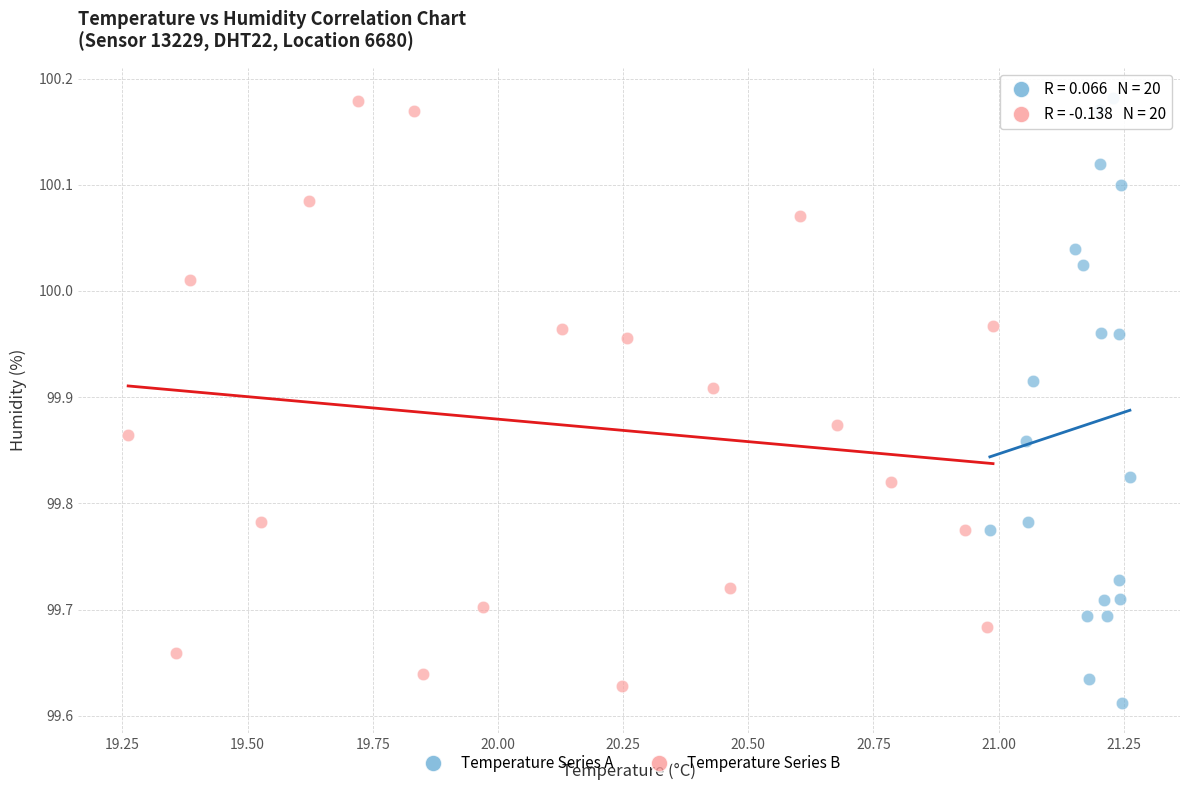

Which series has the largest Y range (max minus min)?

Temperature Series A